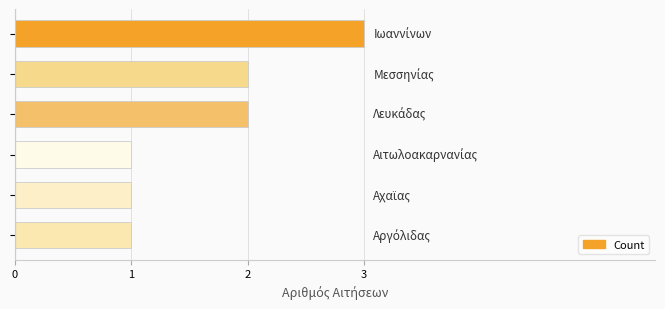

How many values are between 1 and 2?

5